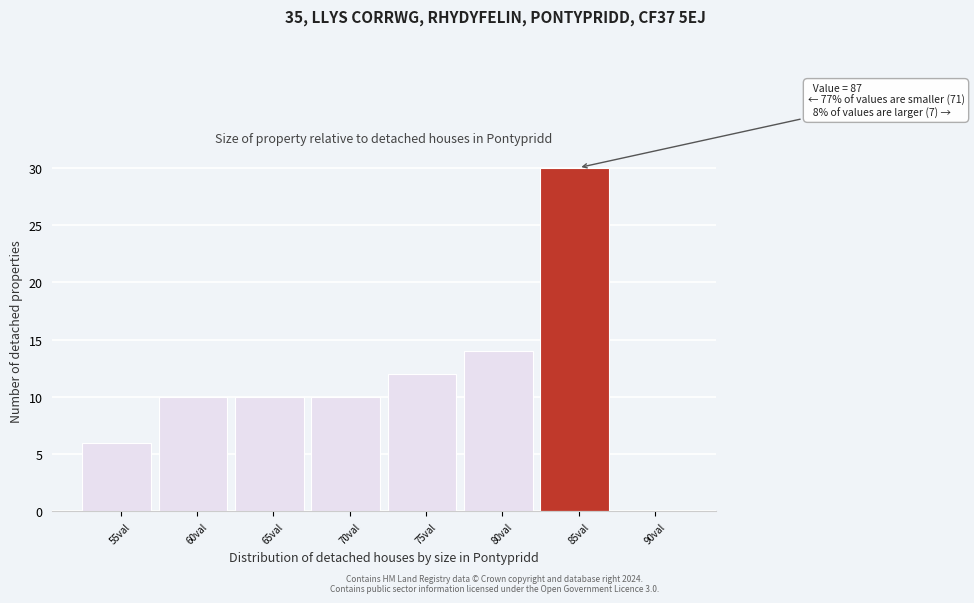

Reading right to left, extract all data points from this chart.

90val=0	85val=30	80val=14	75val=12	70val=10	65val=10	60val=10	55val=6